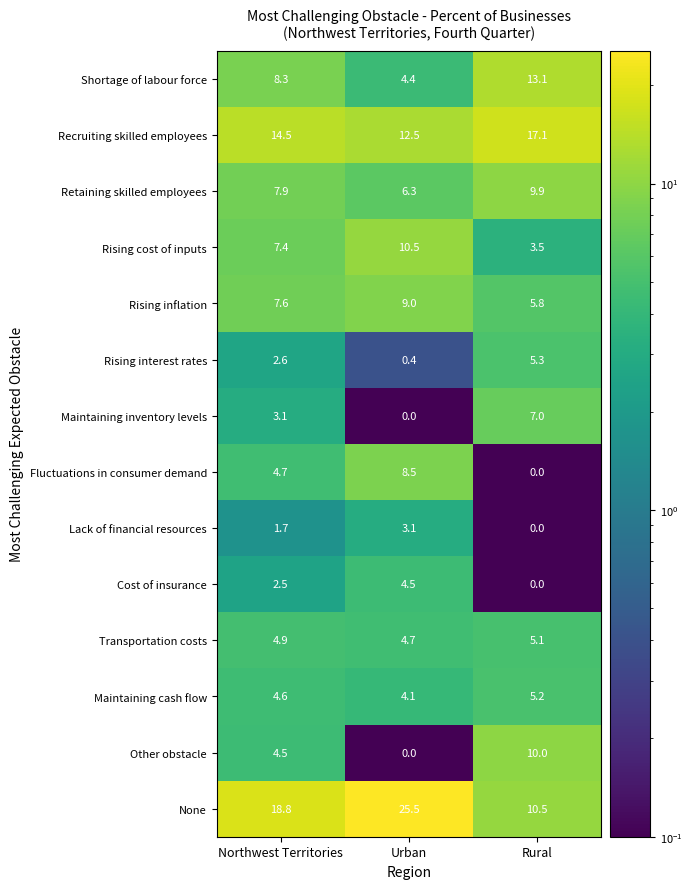

What is the spread (max minus min) of values at Urban?

25.5